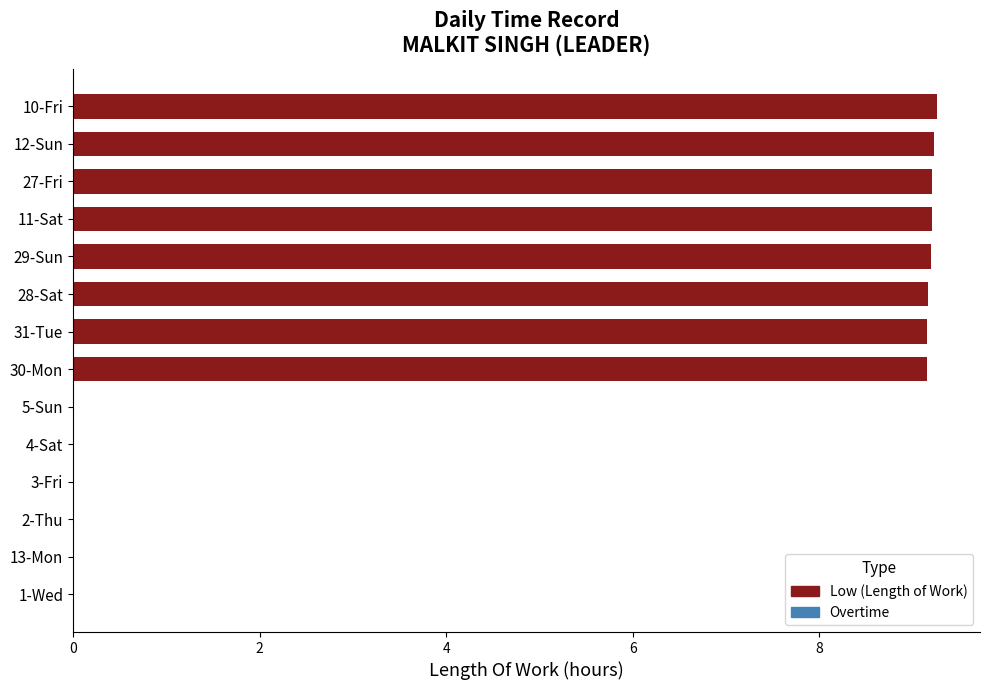

What is the maximum value shown in the chart?

9.3